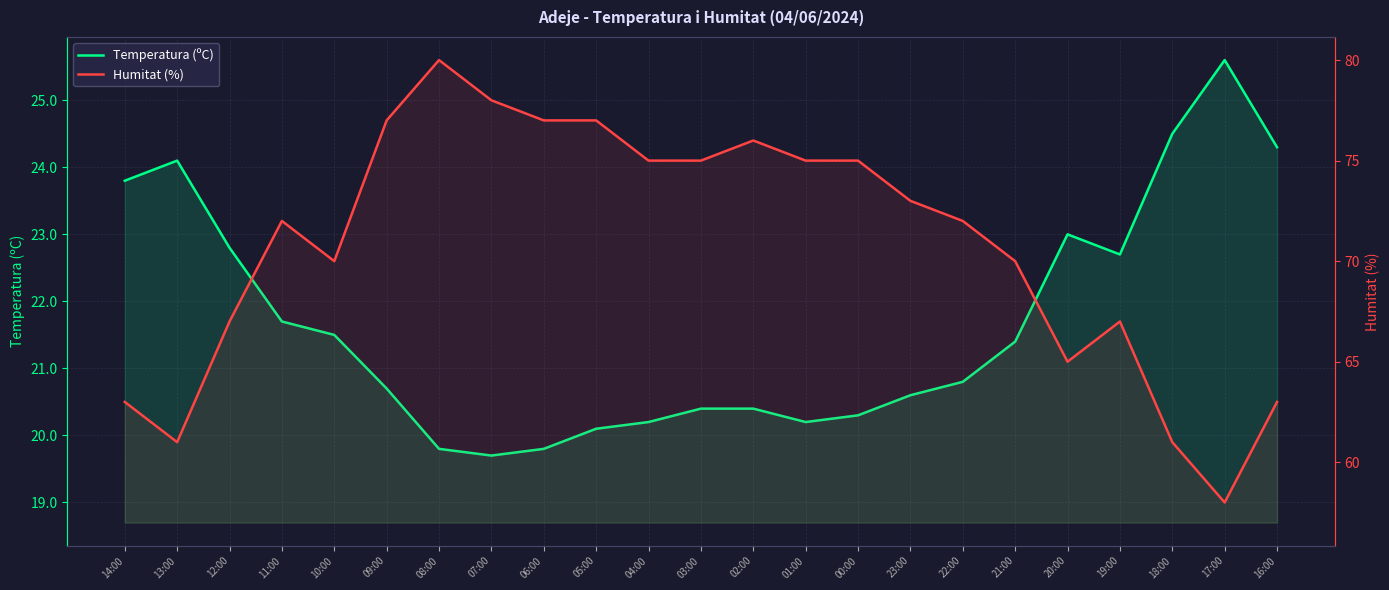

Which series has the largest total across all categories?

Humitat (%)